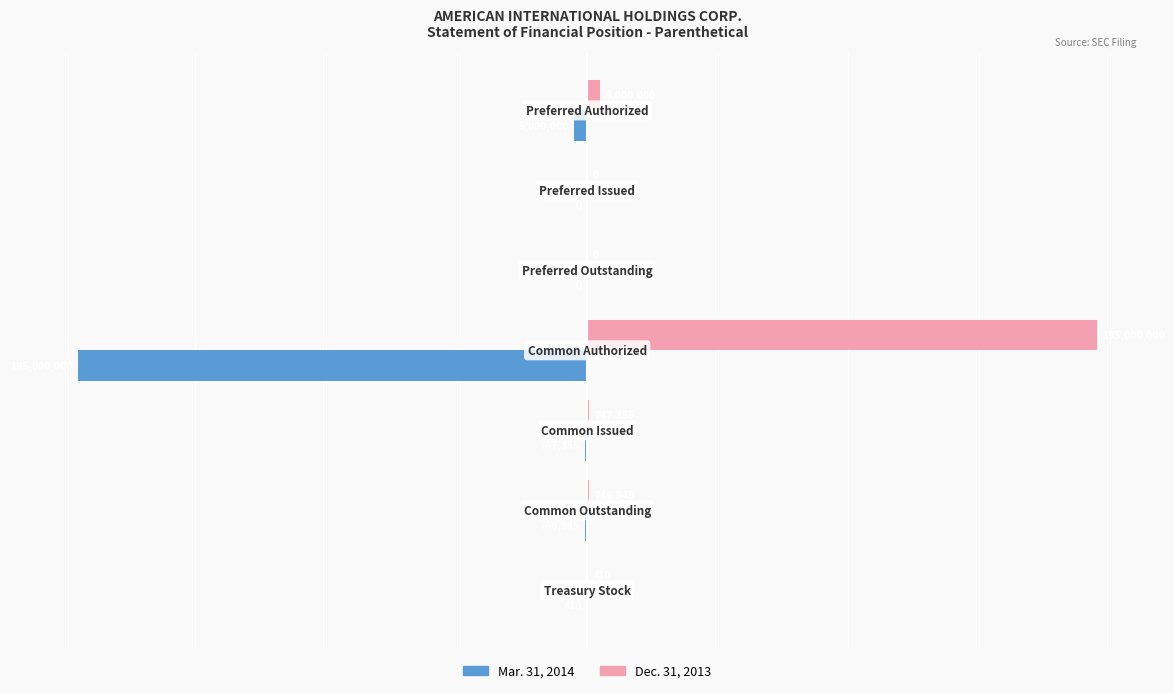

Which series has the largest total across all categories?

Dec. 31, 2013